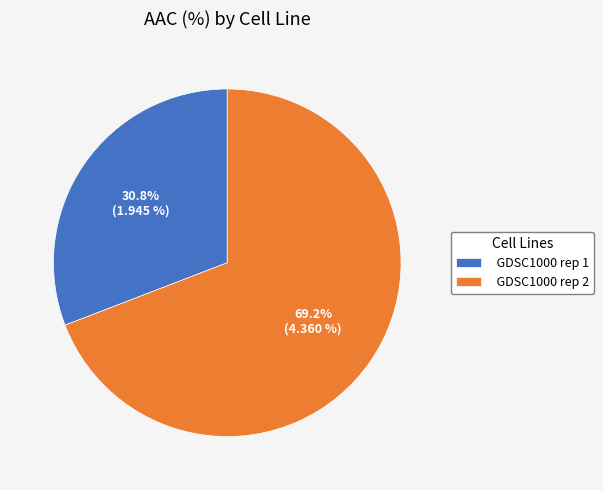

Is there any slice that represents more than half of the pie?

Yes